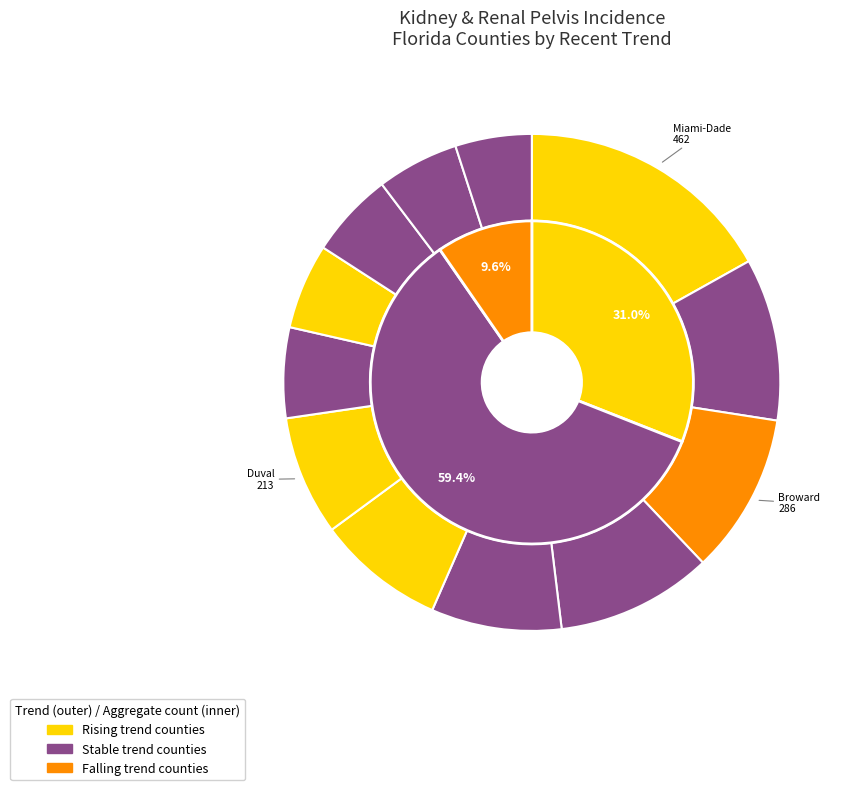

Does falling account for over 50% of the chart?

No